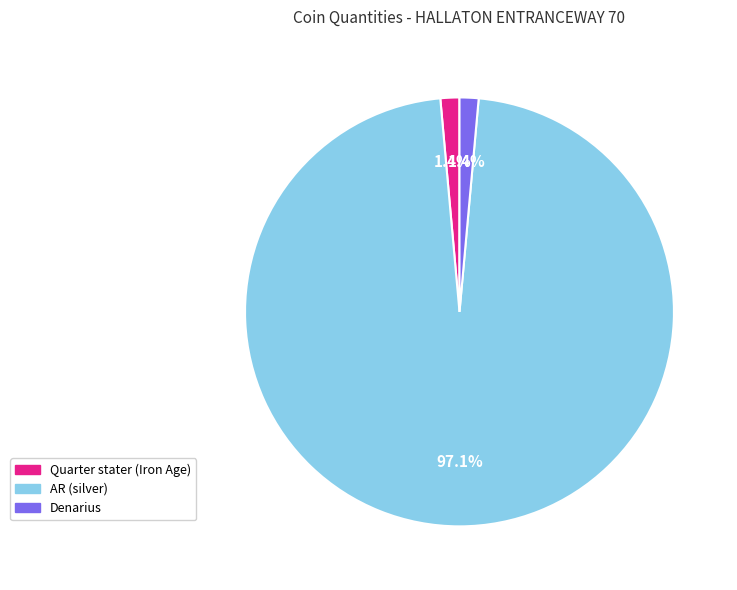

How many segments does this pie chart have?

3